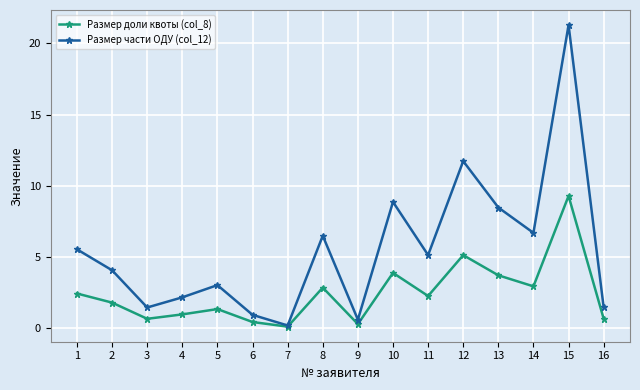

In Размер доли квоты (col_8), how many points are lower than both neighbors (excluding endpoints)?

5